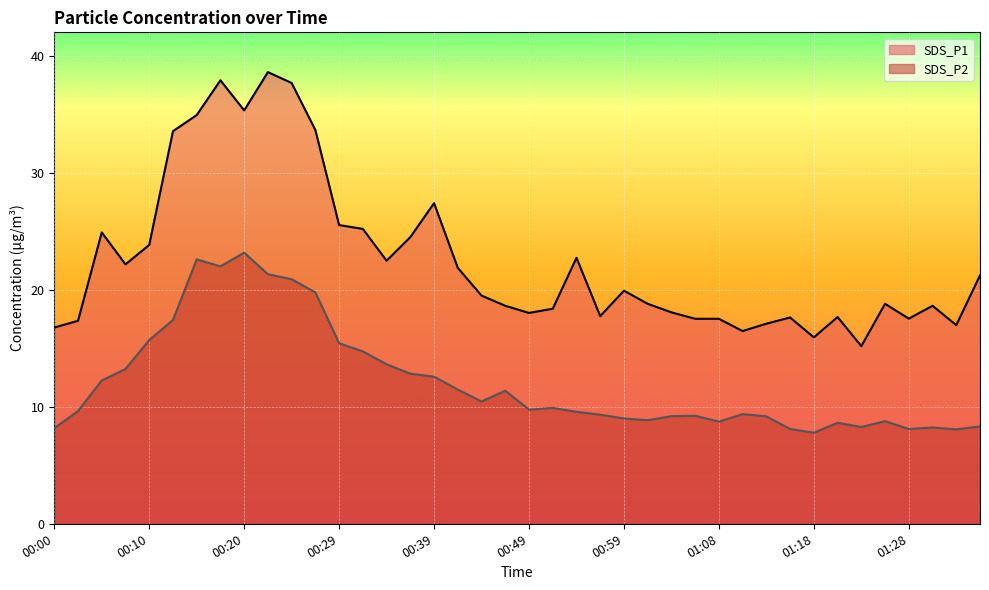

True or false: SDS_P1 has a value of 35.3 at 00:10.

False